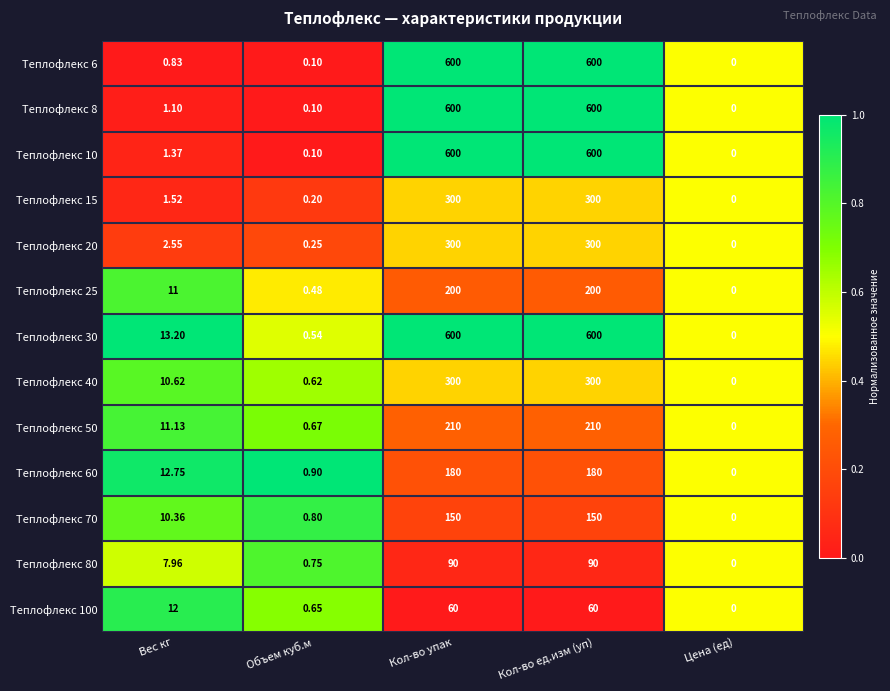

Where is Теплофлекс 20 nearest to the value 150?

Вес кг